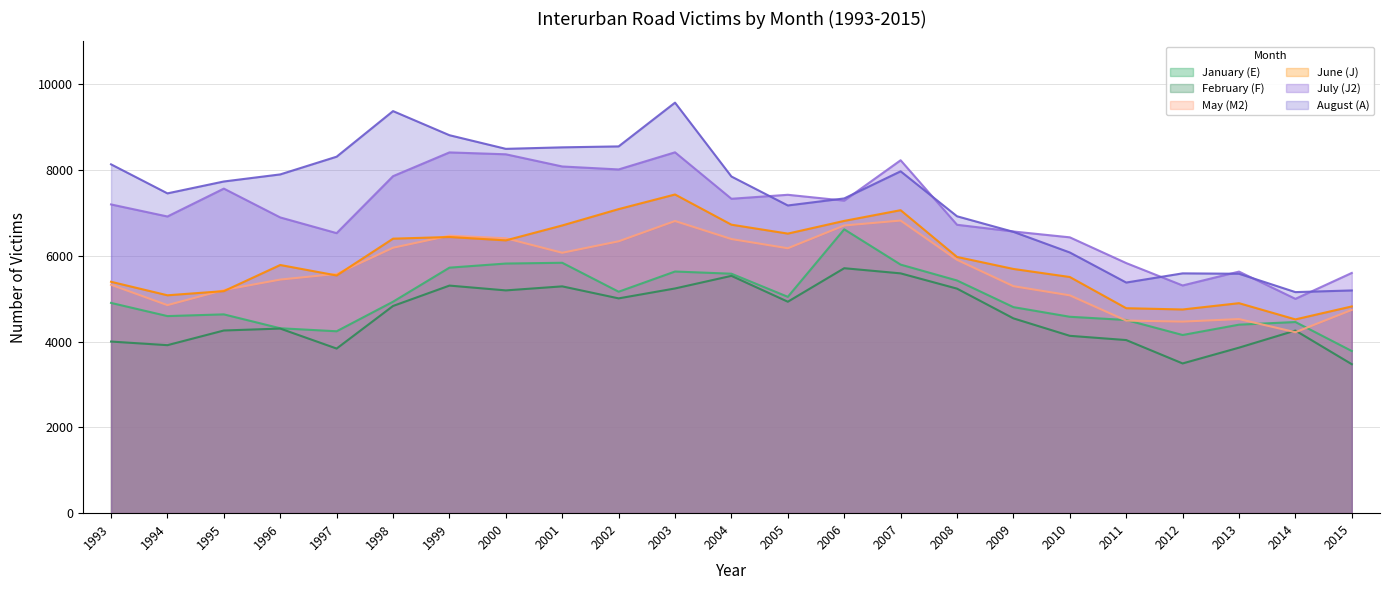

What is the value of the January (E) point at the 3rd from the left?

4635